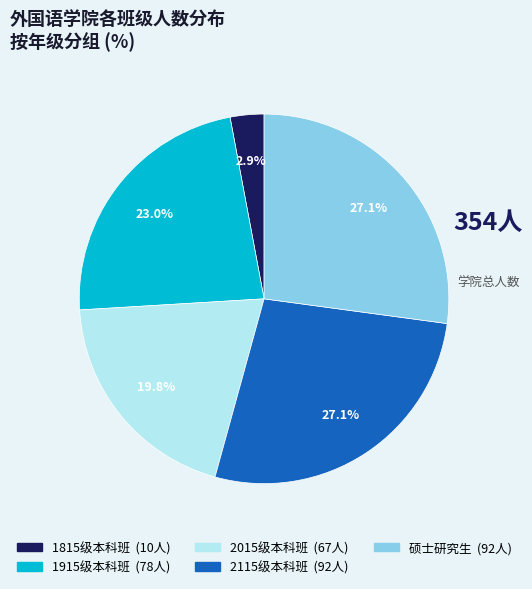

To the nearest percent, what is the difference between the largest and smallest slice percentages?

24%